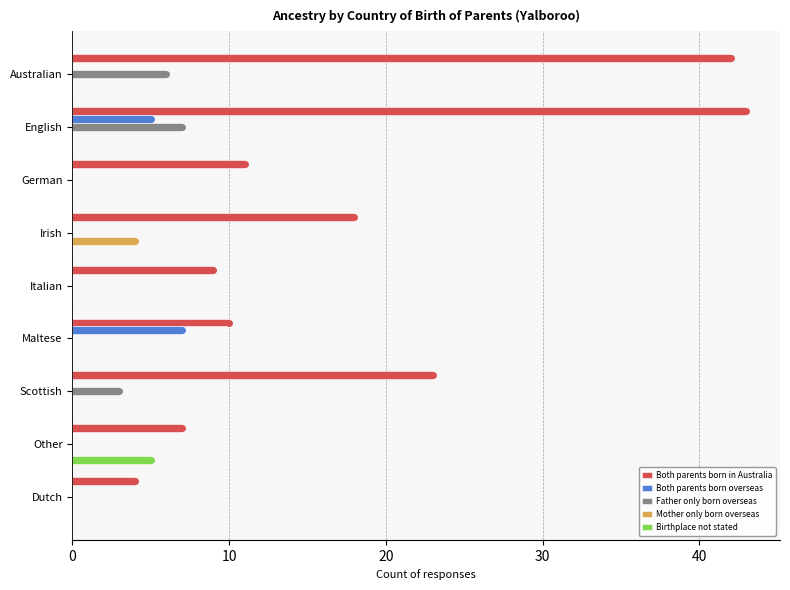

What is the highest value of the Both parents born overseas series?

7